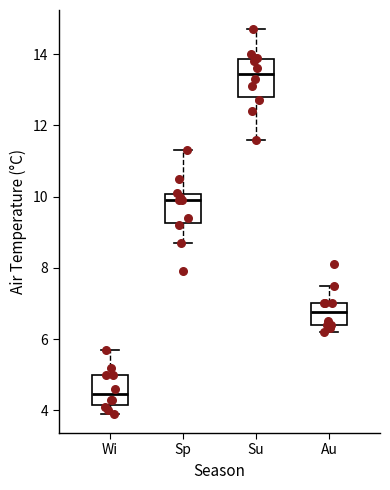

Comparing the boxes themselves (not the whiskers), which one is the tallest?

Su